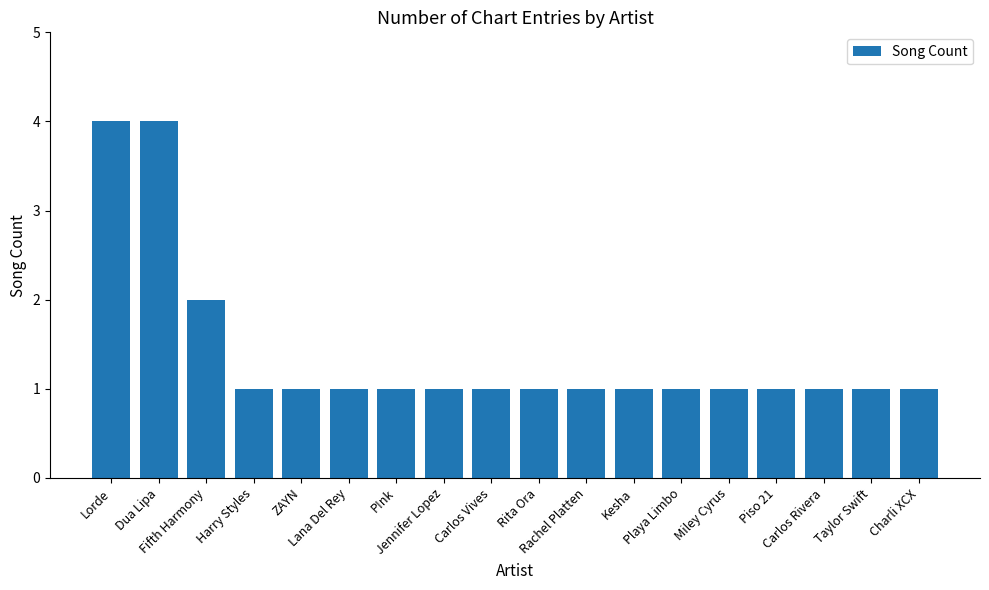

What is the sum of the values at Lorde and Piso 21?

5